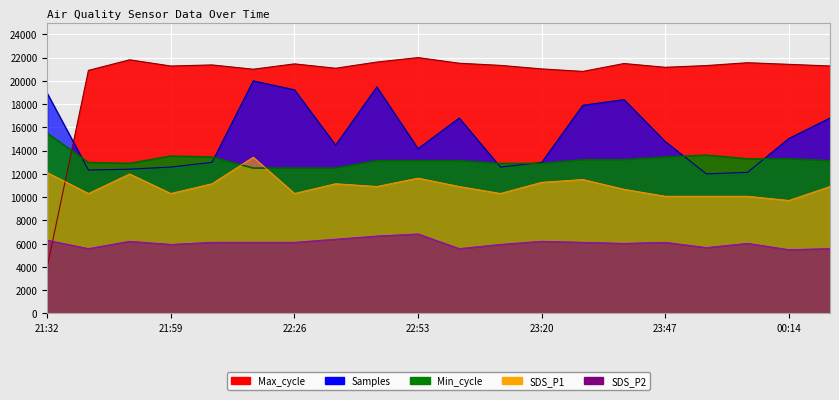

In Samples, how many points are higher than both neighbors (excluding endpoints)?

4